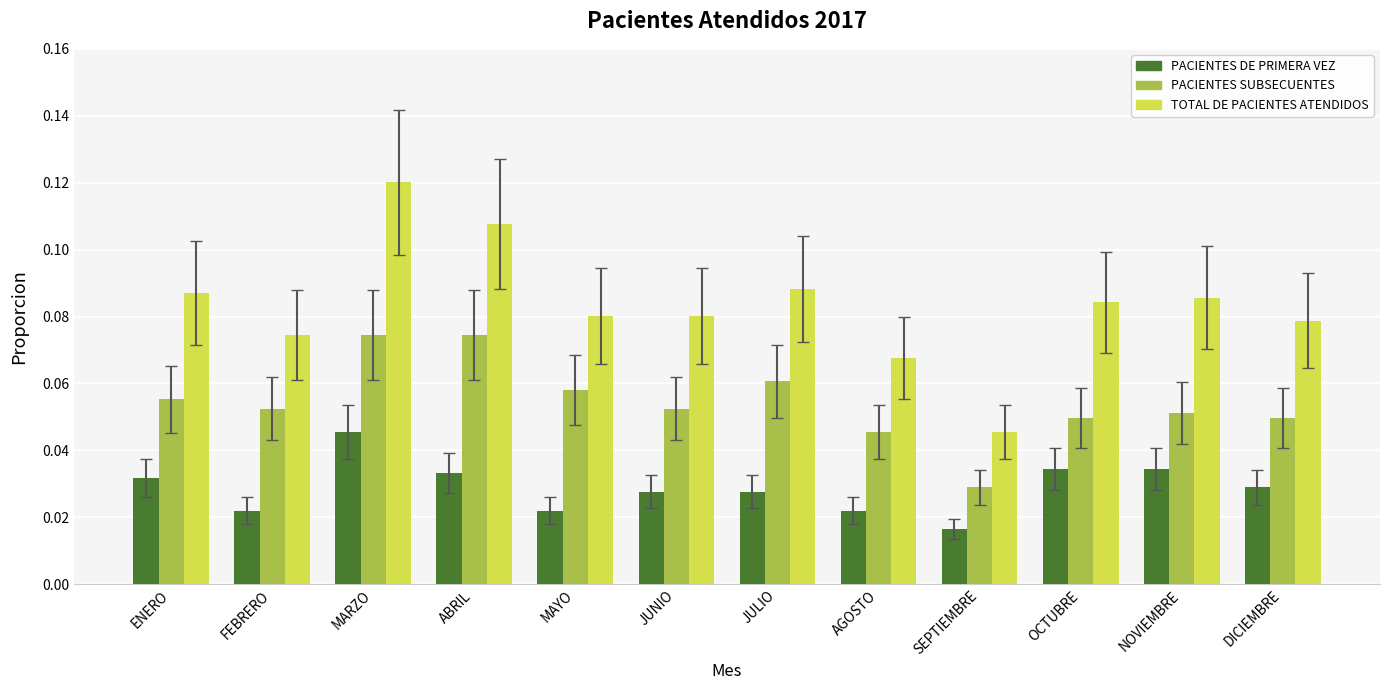

List the series in order of their peak value, highest first.

TOTAL DE PACIENTES ATENDIDOS, PACIENTES SUBSECUENTES, PACIENTES DE PRIMERA VEZ